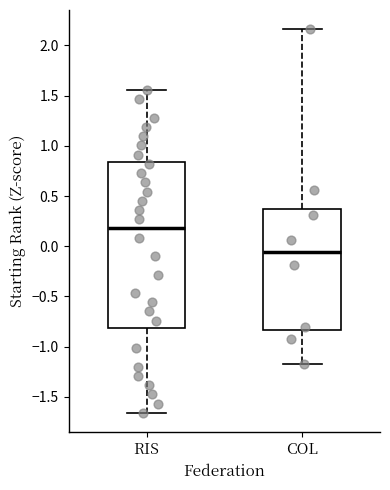

Which box has the lowest median line?

COL